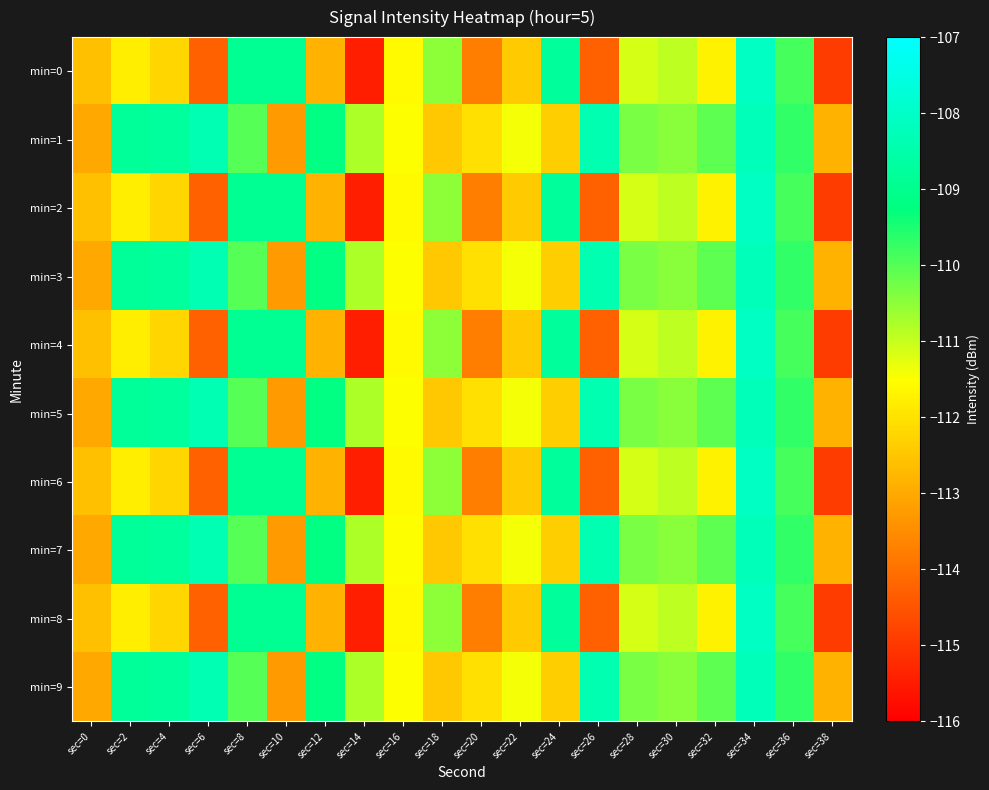

How many series are shown in this chart?

10